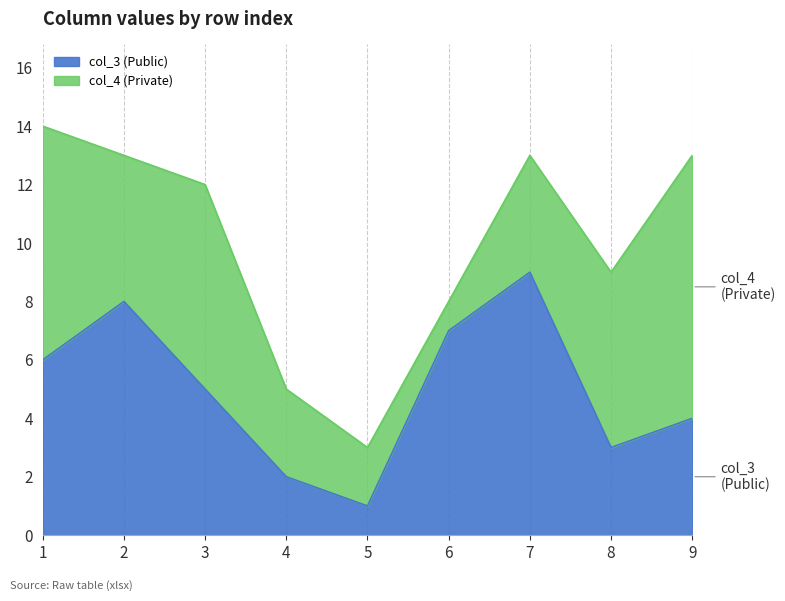

Is it true that col_3 (Public) equals 8 at 2?

True